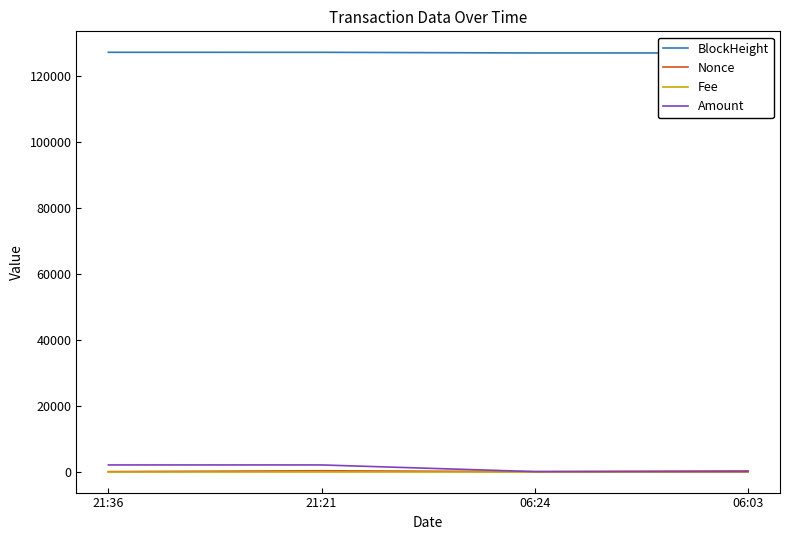

What is the highest value of the Nonce series?

259.0